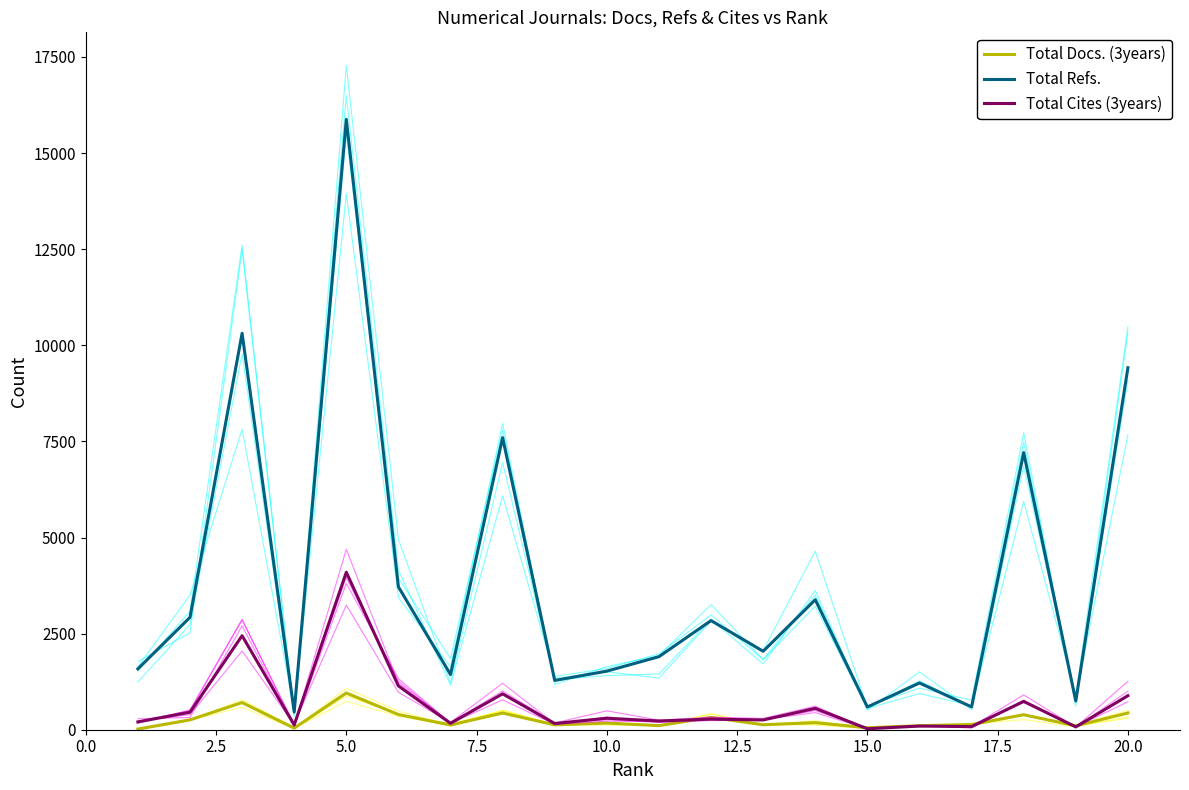

How many interior local peaks does the Total Cites (3years) series have?

8